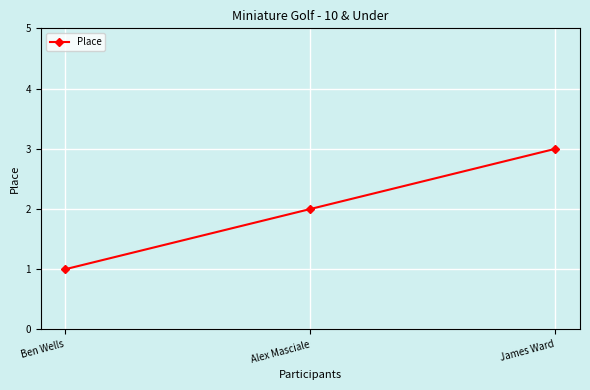

Is it true that the value at Ben Wells is 1?

True